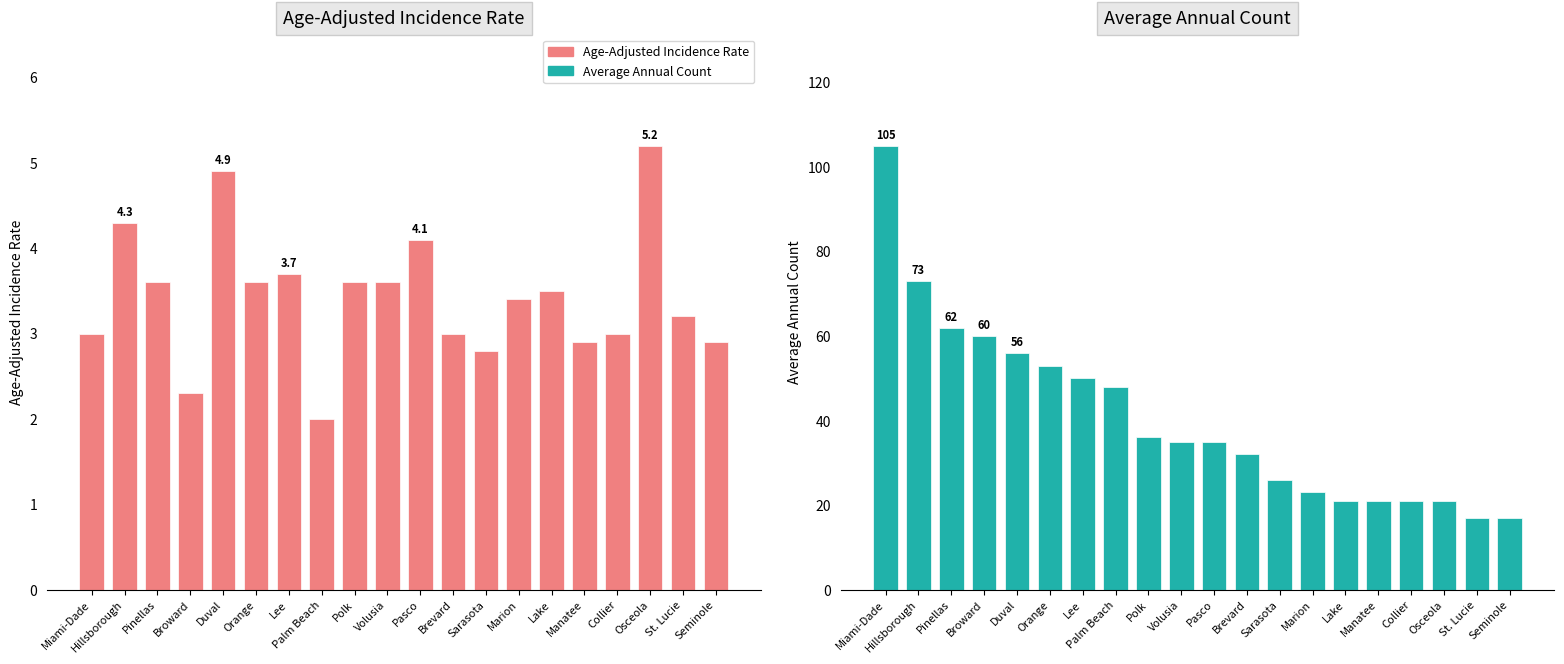

Is the value of Age-Adjusted Incidence Rate at Pinellas greater than the value of Average Annual Count at Polk?

No